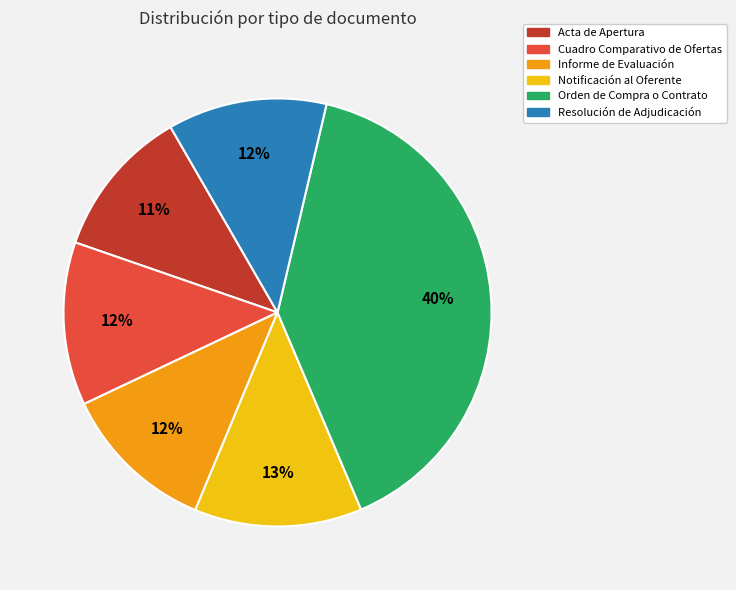

Is the sum of Resolución de Adjudicación and Notificación al Oferente greater than half?

No